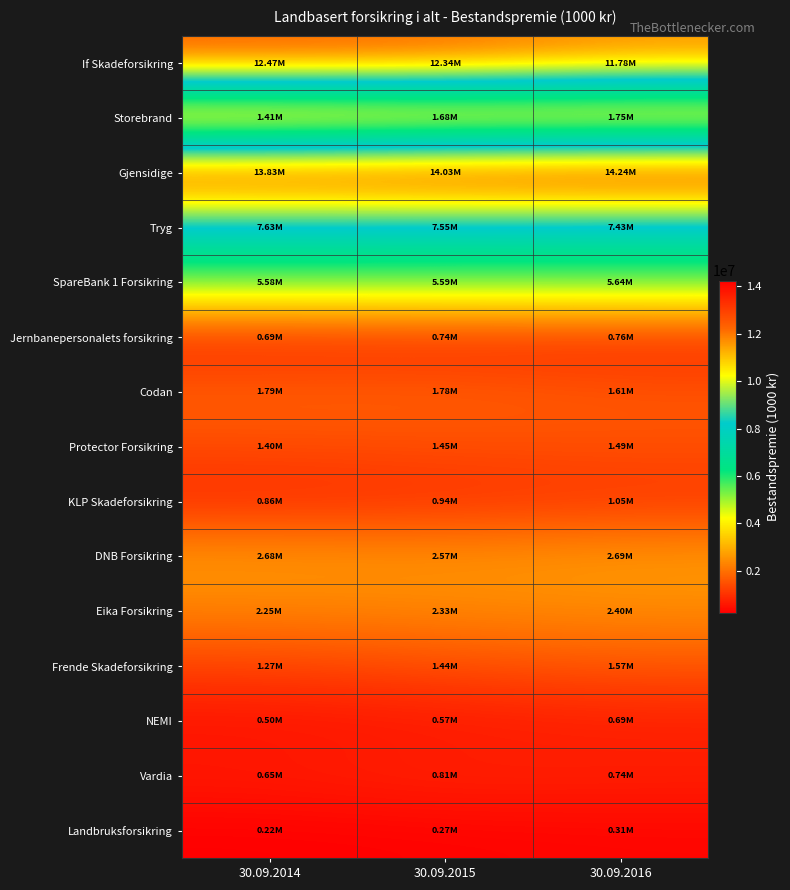

How many distinct data groups are displayed?

15